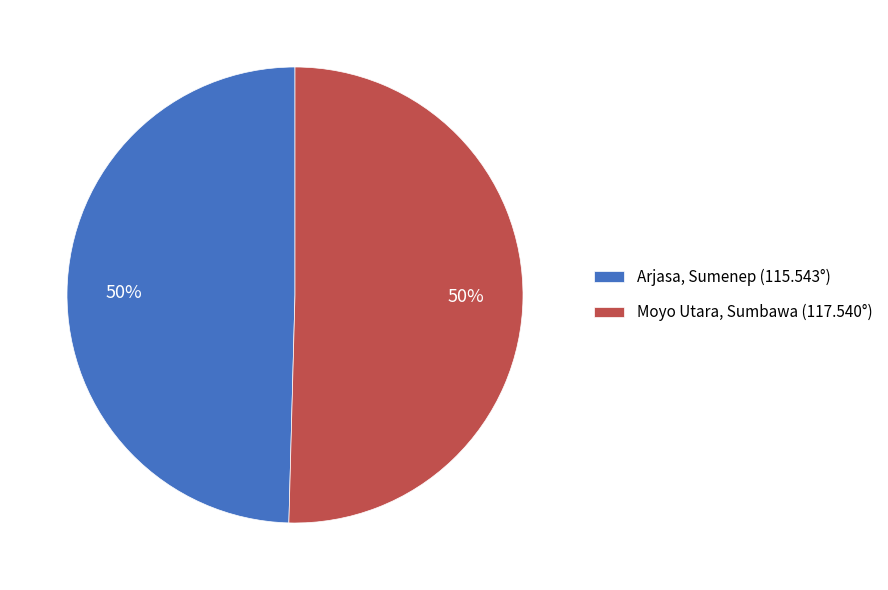

To the nearest percent, what percentage of the pie is Moyo Utara, Sumbawa (117.540°)?

50%